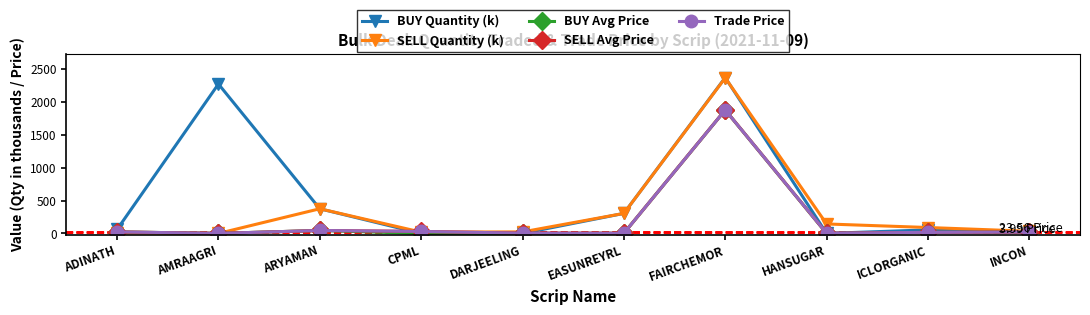

What is the label of the 6th point from the right?

DARJEELING